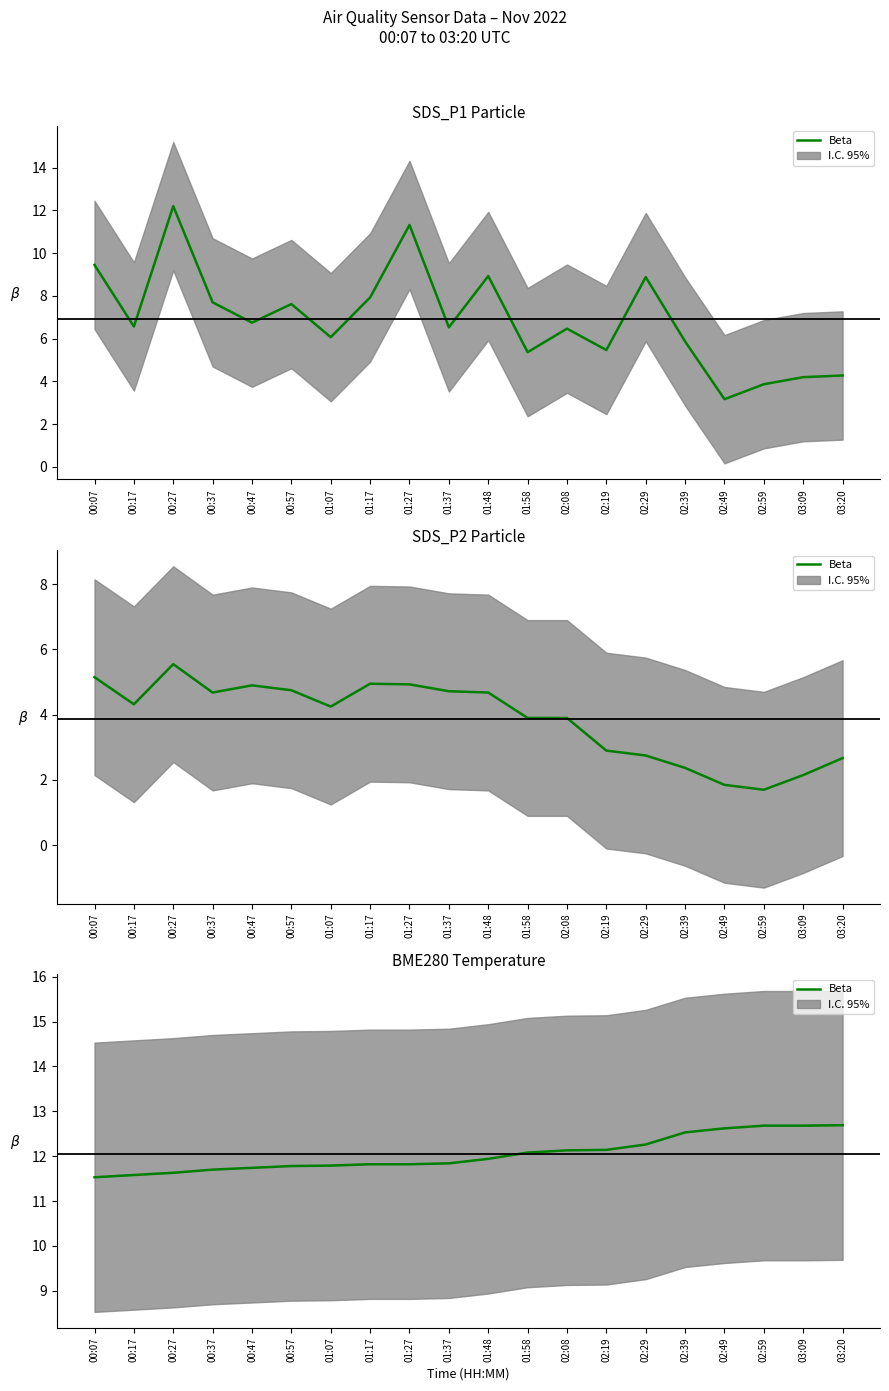

What is the greatest value displayed?

12.7